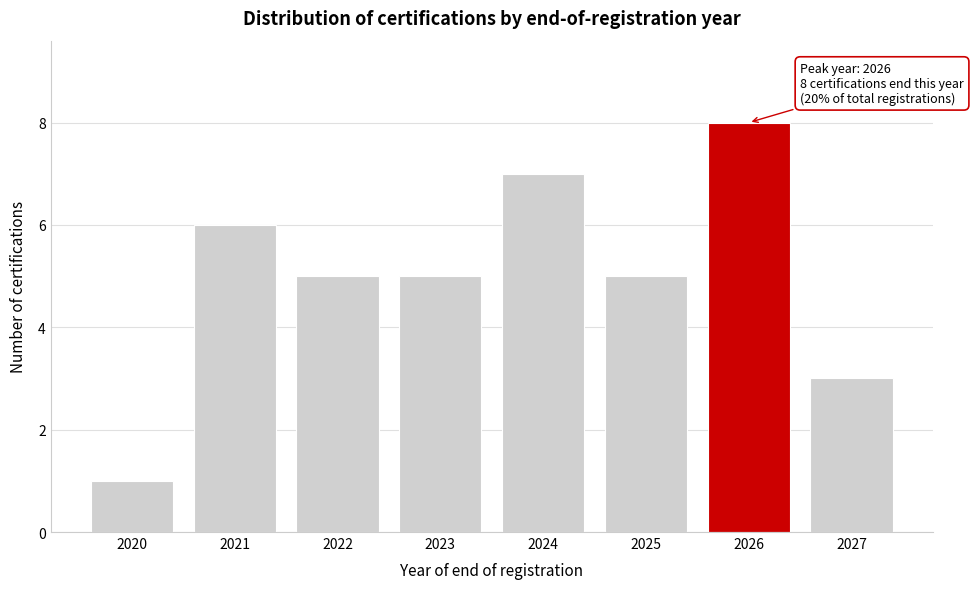

Reading left to right, extract all data points from this chart.

1	6	5	5	7	5	8	3